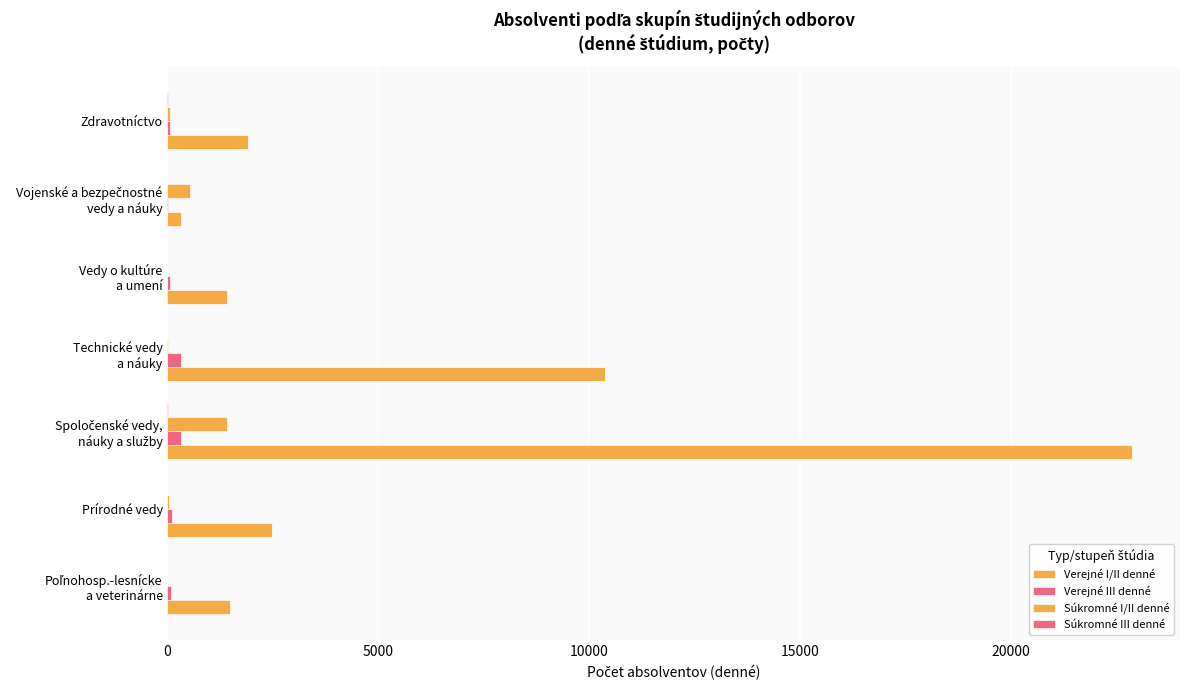

How many series are shown in this chart?

4